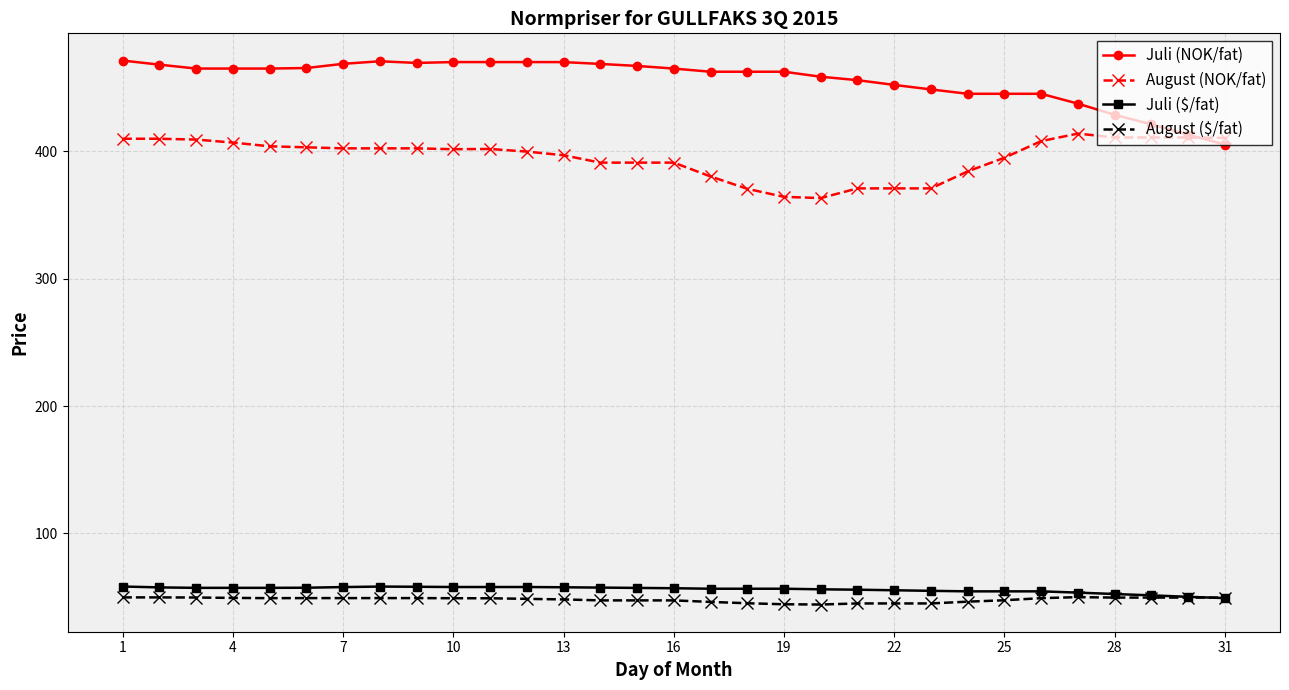

List the series in order of their peak value, highest first.

Juli (NOK/fat), August (NOK/fat), Juli ($/fat), August ($/fat)